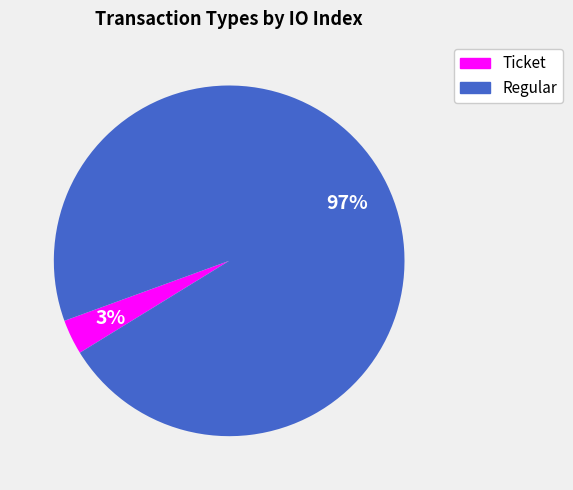

Rank the categories by value from lowest to highest.

Ticket, Regular